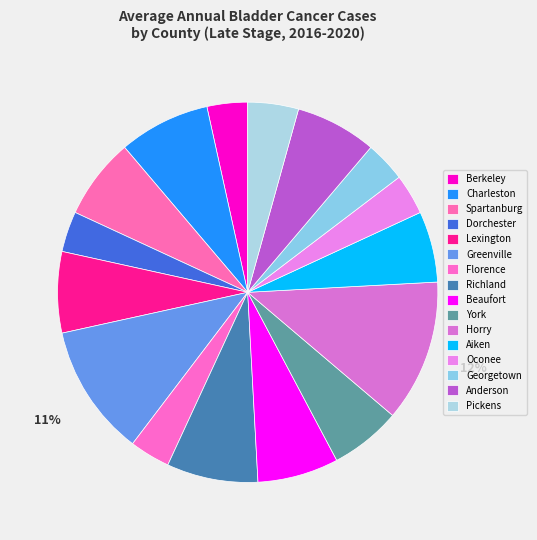

Count the number of slices in the pie.

16